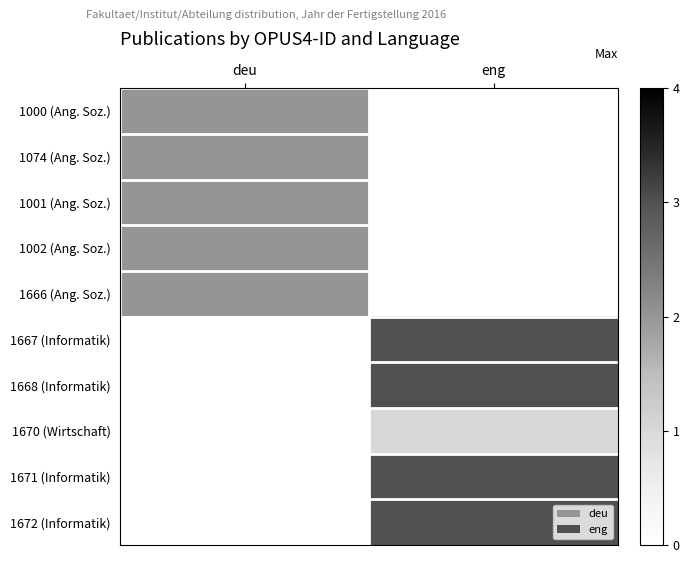

What is the spread (max minus min) of values at deu?

2